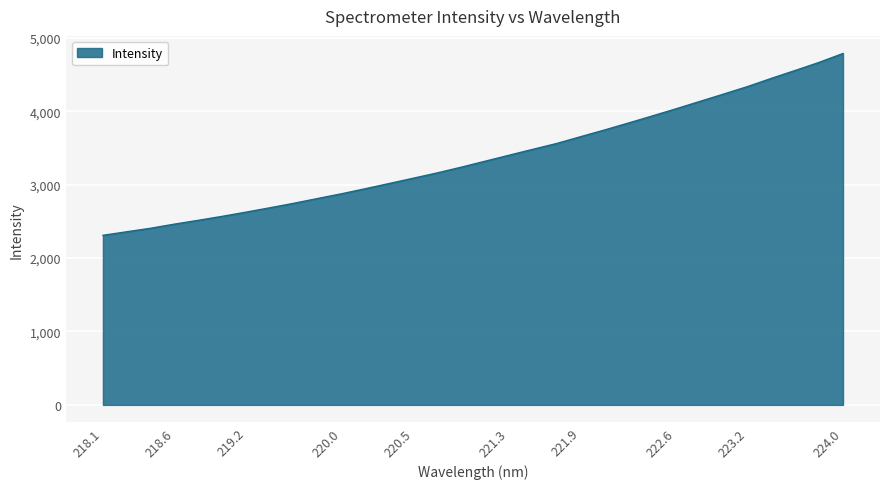

How many lines are shown in the chart?

1